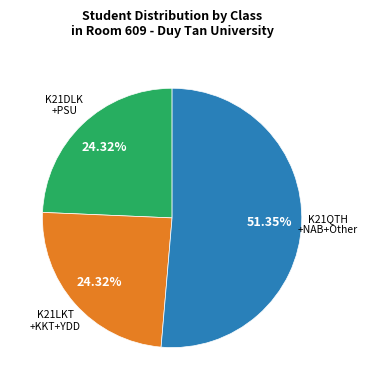

Is there a majority slice in this chart?

Yes